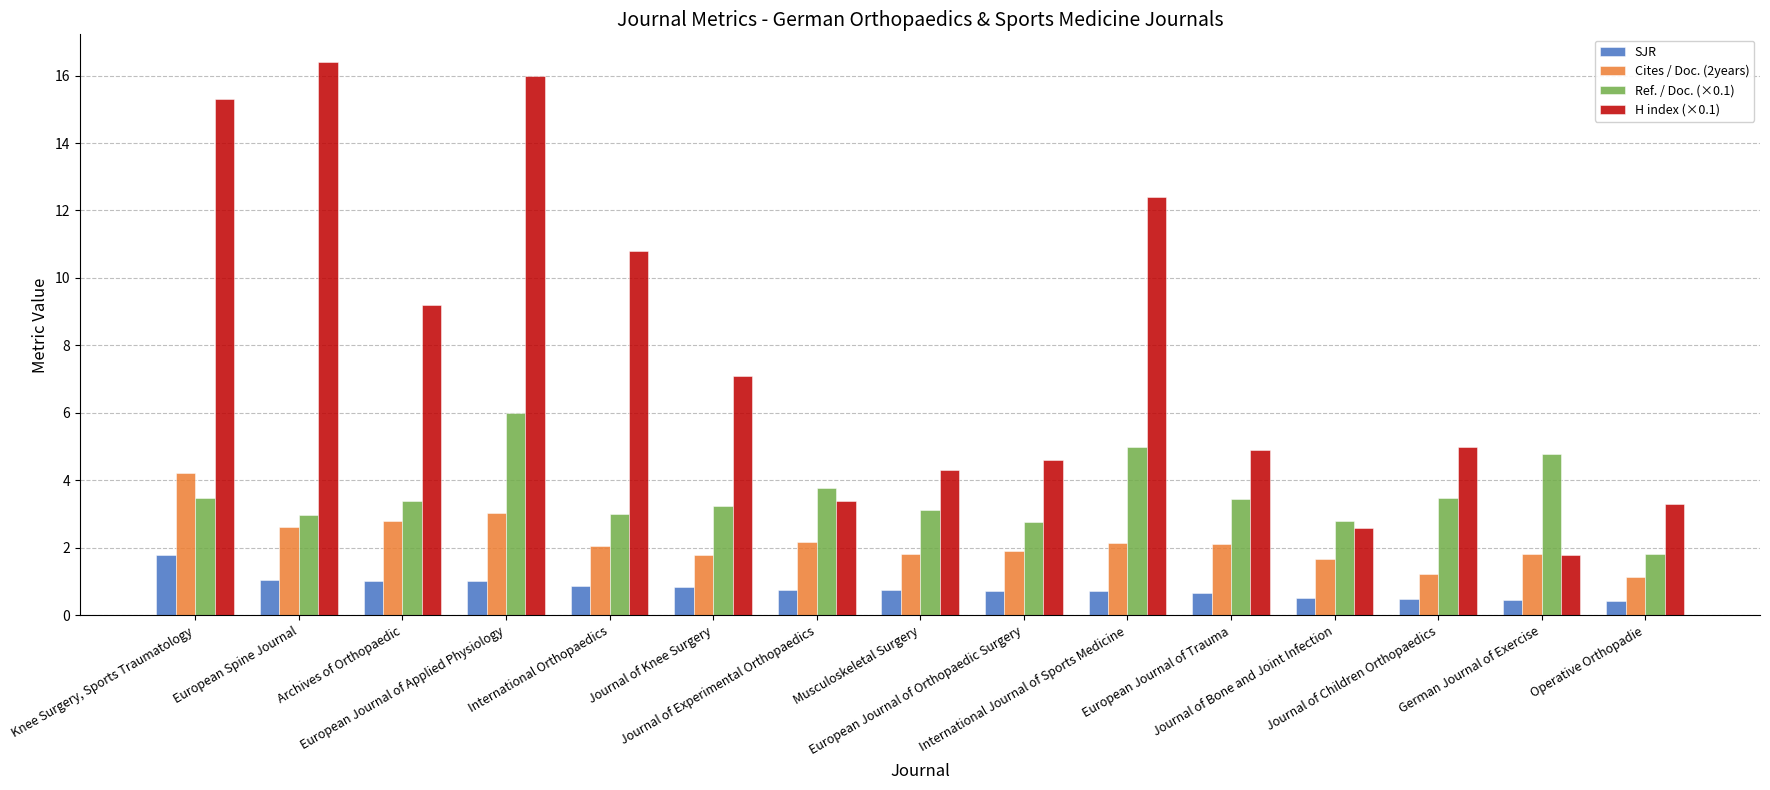

Rank the categories by Cites / Doc. (2years) value from highest to lowest.

Knee Surgery, Sports Traumatology, European Journal of Applied Physiology, Archives of Orthopaedic, European Spine Journal, Journal of Experimental Orthopaedics, International Journal of Sports Medicine, European Journal of Trauma, International Orthopaedics, European Journal of Orthopaedic Surgery, Musculoskeletal Surgery, German Journal of Exercise, Journal of Knee Surgery, Journal of Bone and Joint Infection, Journal of Children Orthopaedics, Operative Orthopadie